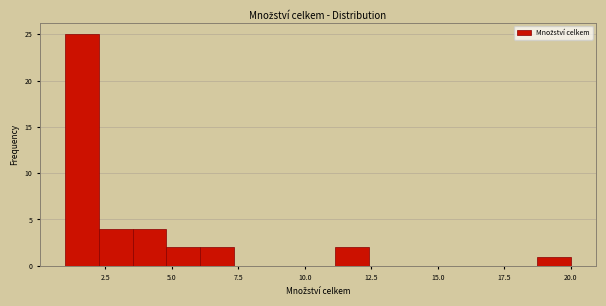

Around what value on the x-axis is the tallest bar? Give the approximate position of its centre, as read against the axis.

1.5